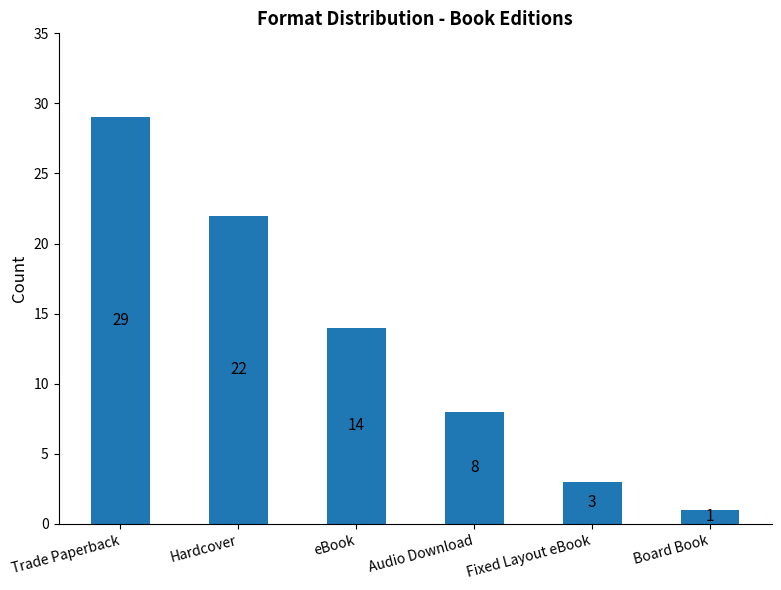

What is the average value?

13